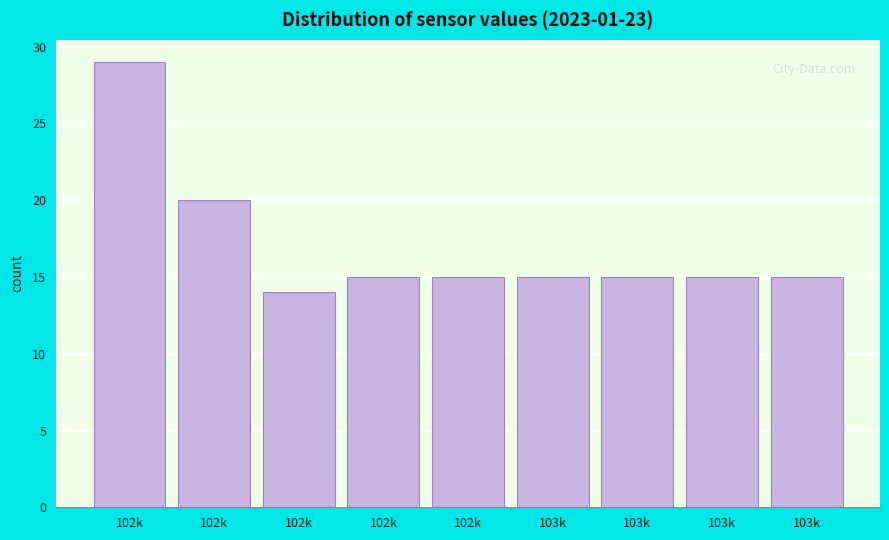

Are the bars horizontal?

No